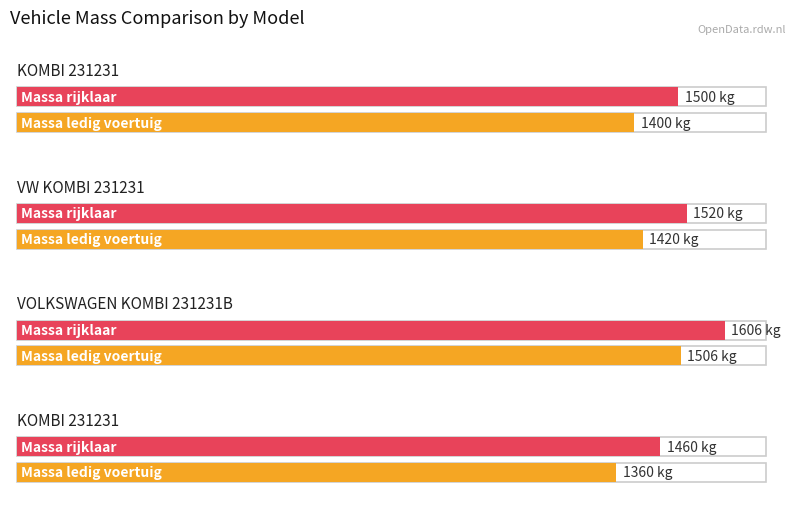

Count the massa_ledig_voertuig values in the range 1400 to 1506.

3